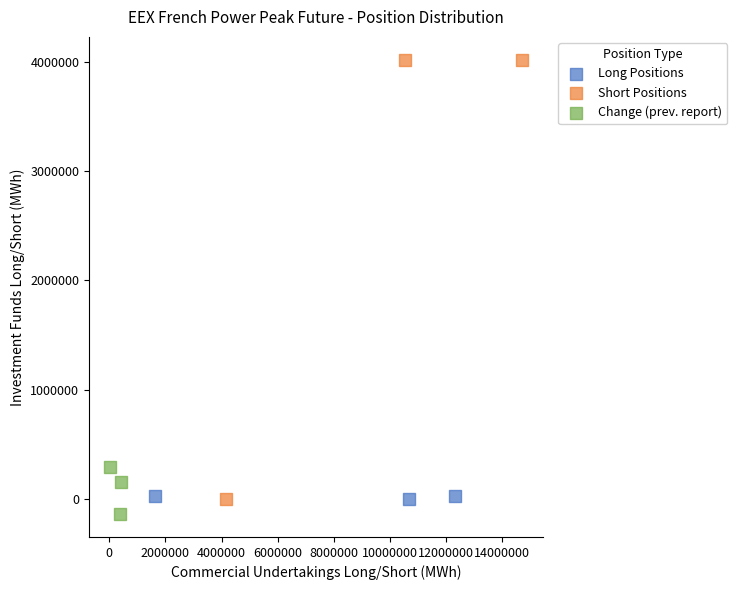

Which series reaches the maximum Y coordinate?

Short Positions